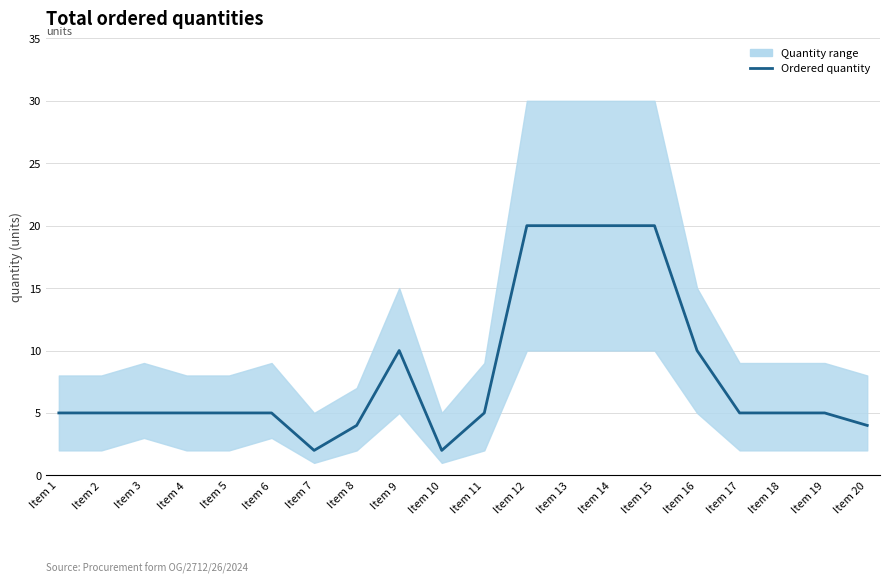

True or false: the data shows 5 at Item 6.

True